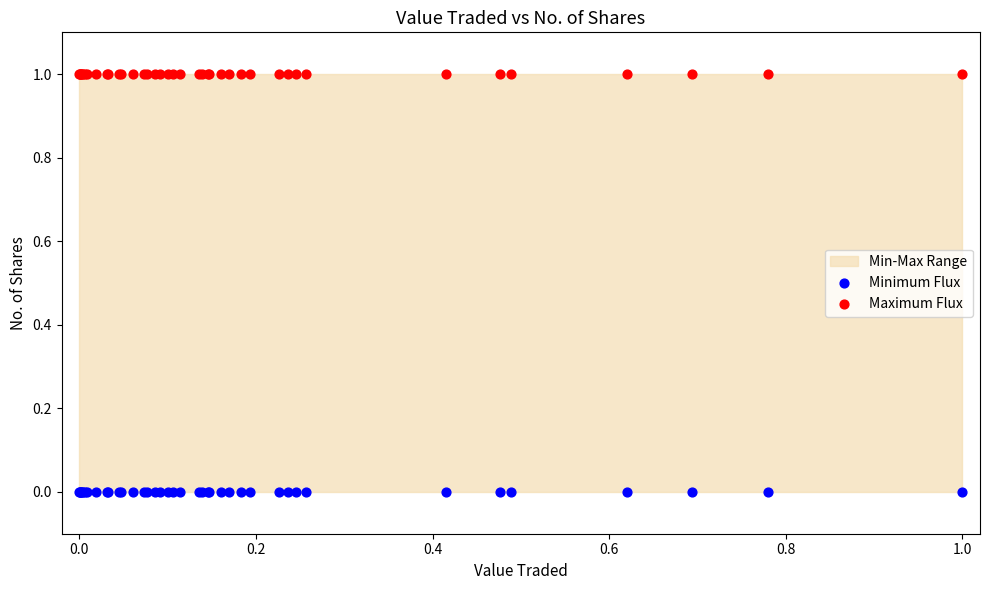

Which series reaches the maximum Y coordinate?

Maximum Flux